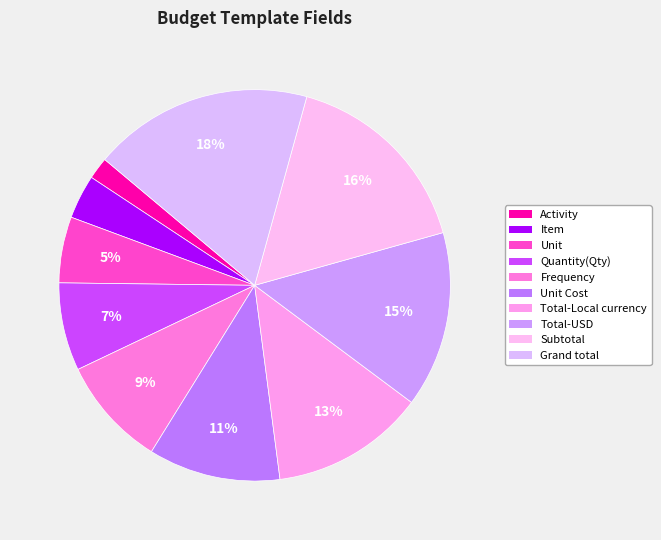

Does Subtotal account for over 50% of the chart?

No